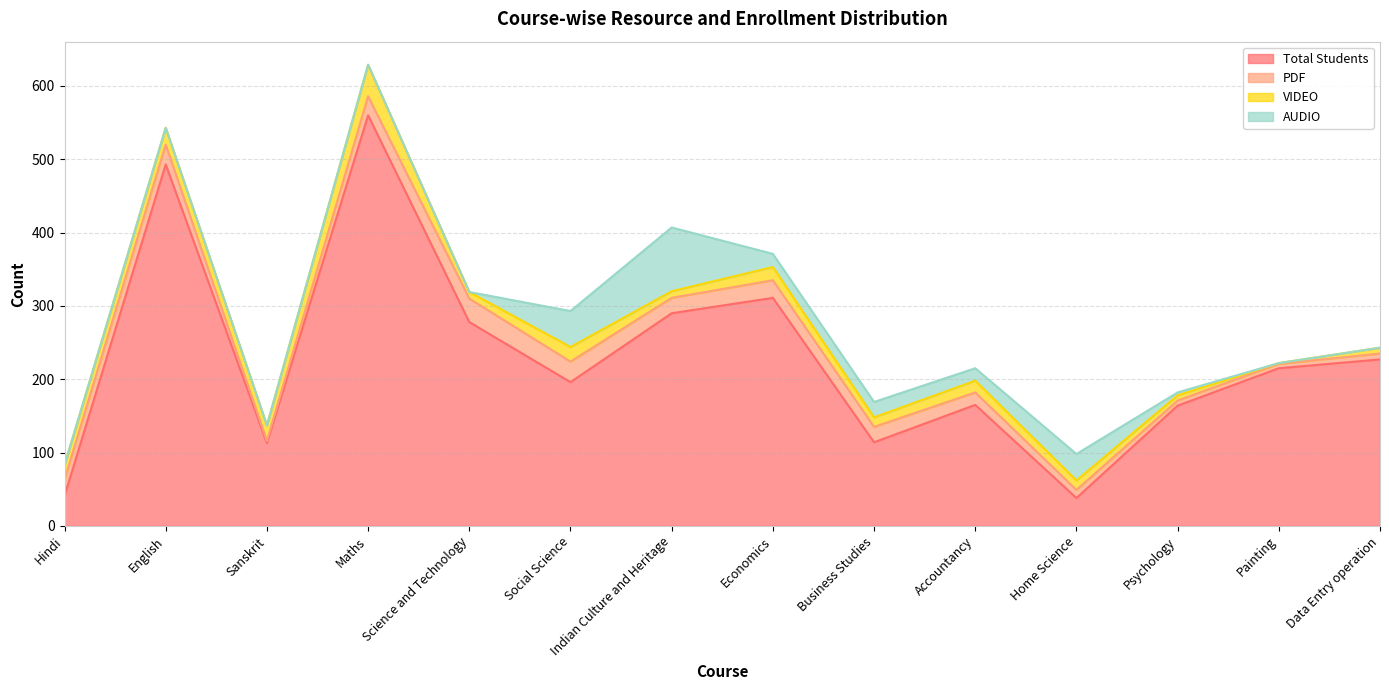

Which category has the lowest value in the PDF series?

Sanskrit